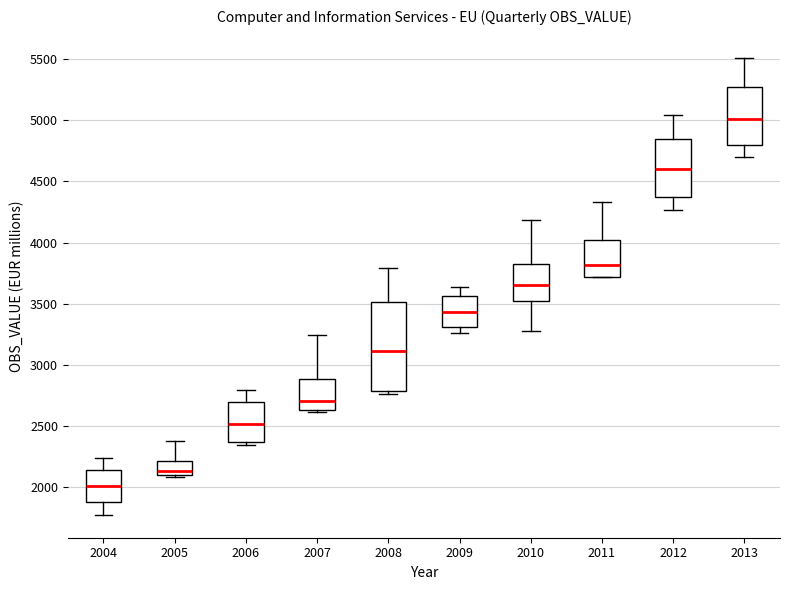

Where does the median line of the box at x = 2008 sit on the y-axis? The values are not printed on the chart, so give them approximately, as read against the axis.

3100